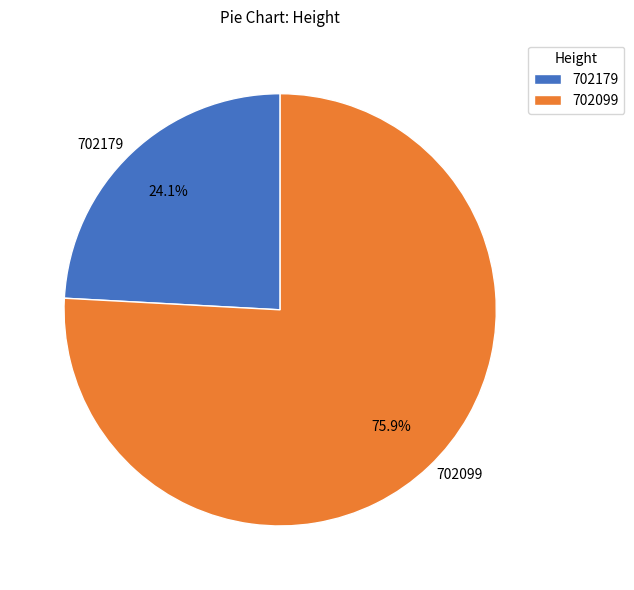

Rank the categories by value from highest to lowest.

702099, 702179